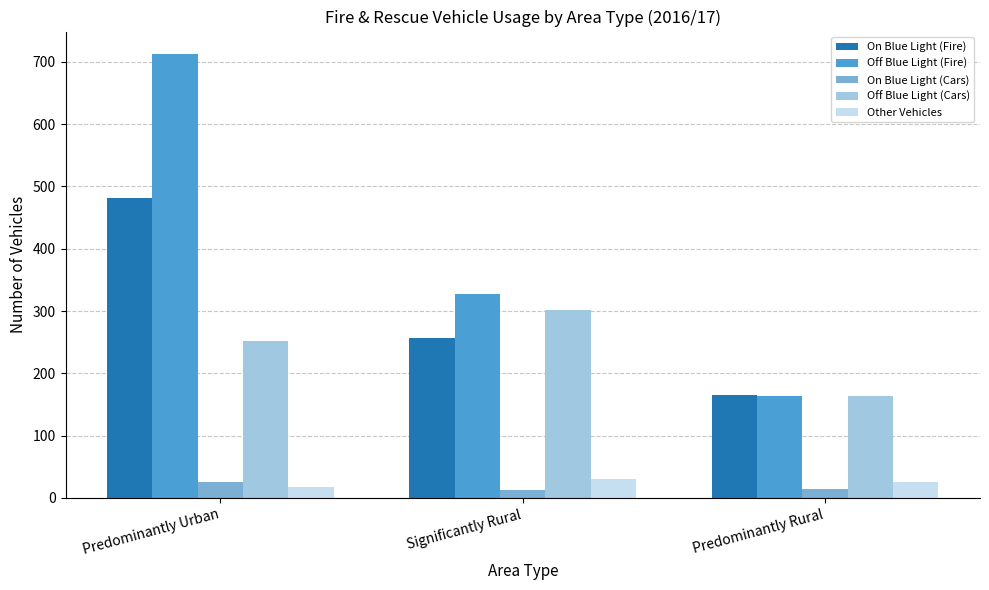

At which category is the sum across all series the highest?

Predominantly Urban